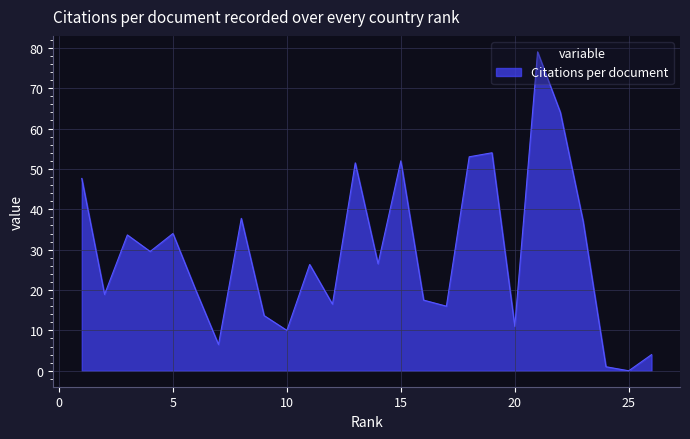

Count the number of data series in this chart.

1